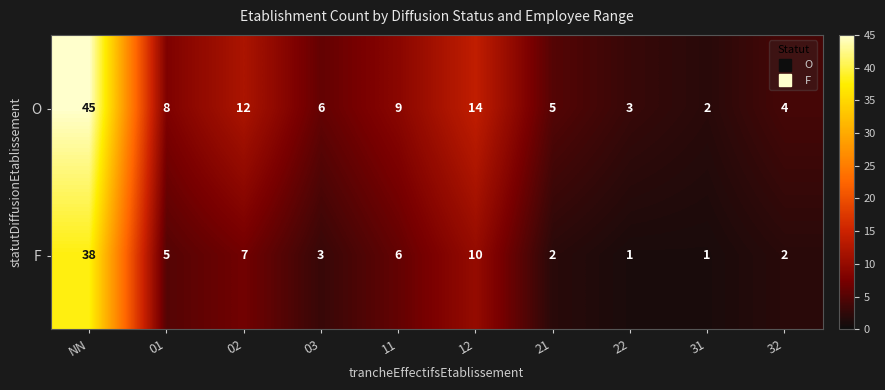

At which category is the sum across all series the highest?

NN